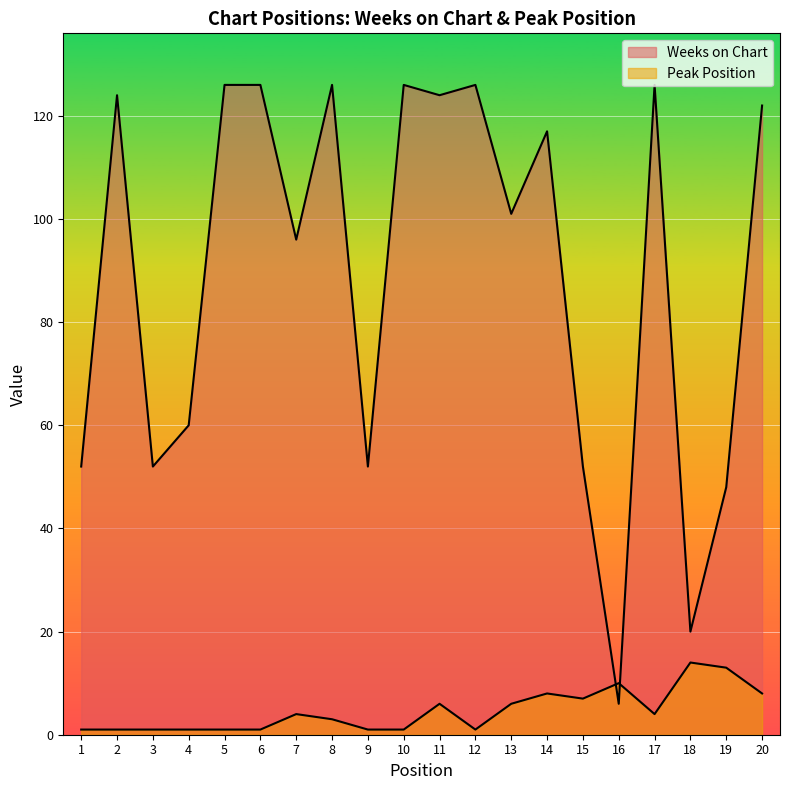

The Weeks on Chart series shows 101 at 13. True or false?

True